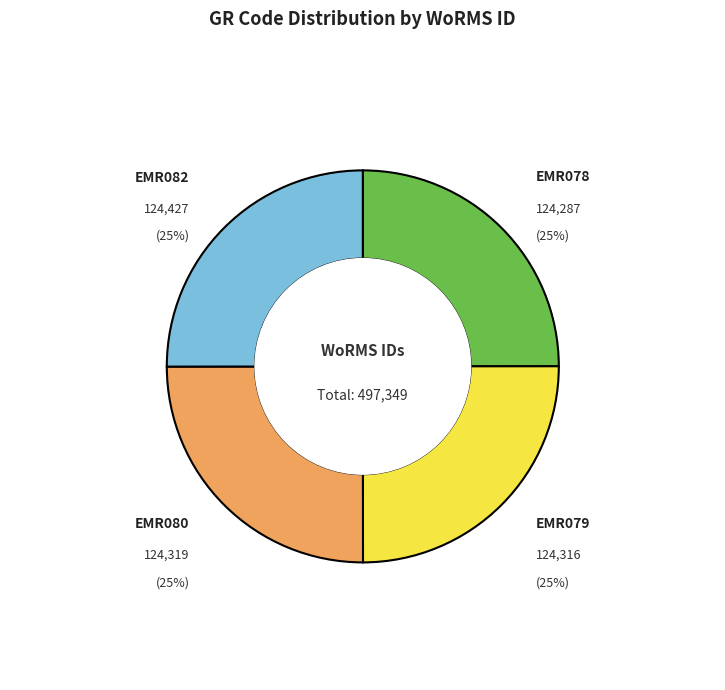

What is the ratio of the value at EMR080 to the value at EMR078?

1.0